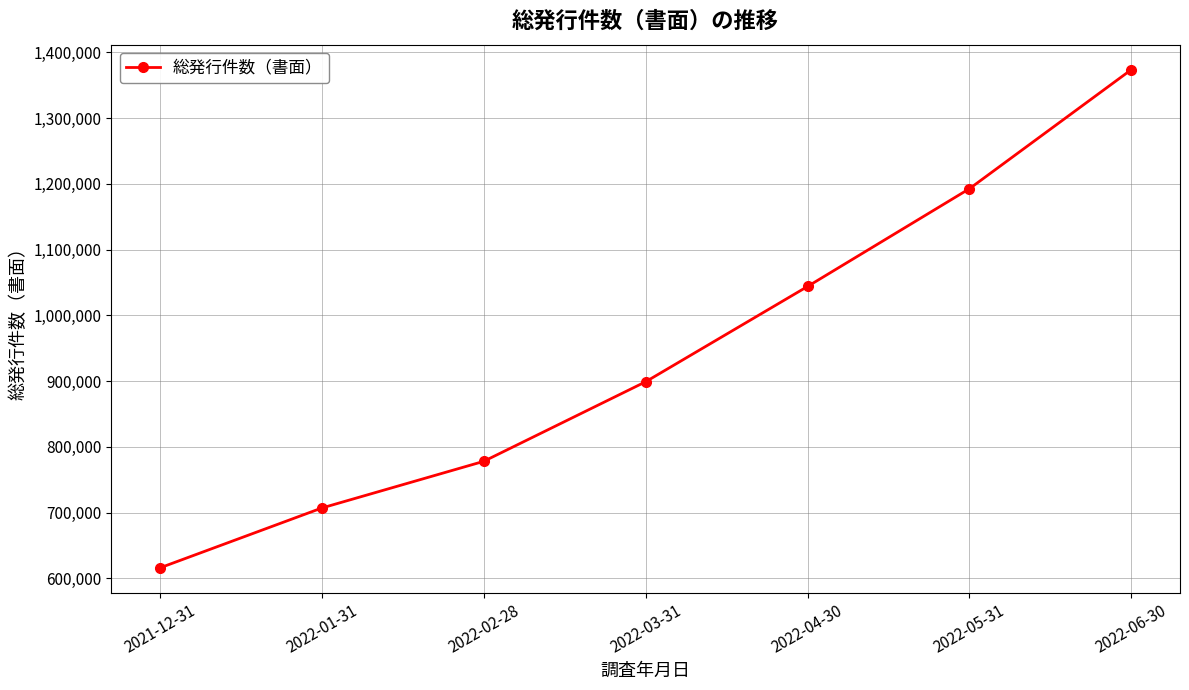

Between 2022-04-30 and 2022-05-31, which is larger?

2022-05-31